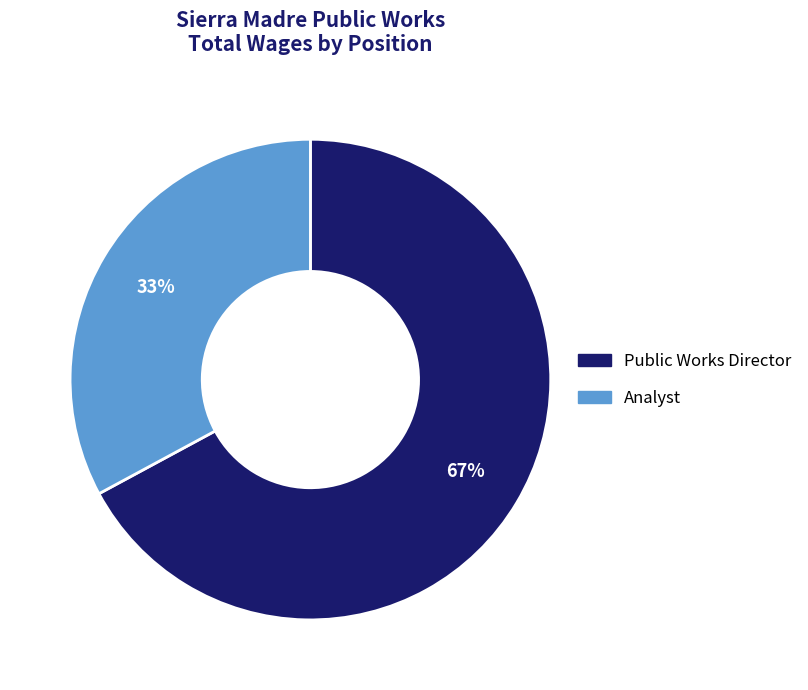

Which has a higher value, Analyst or Public Works Director?

Public Works Director